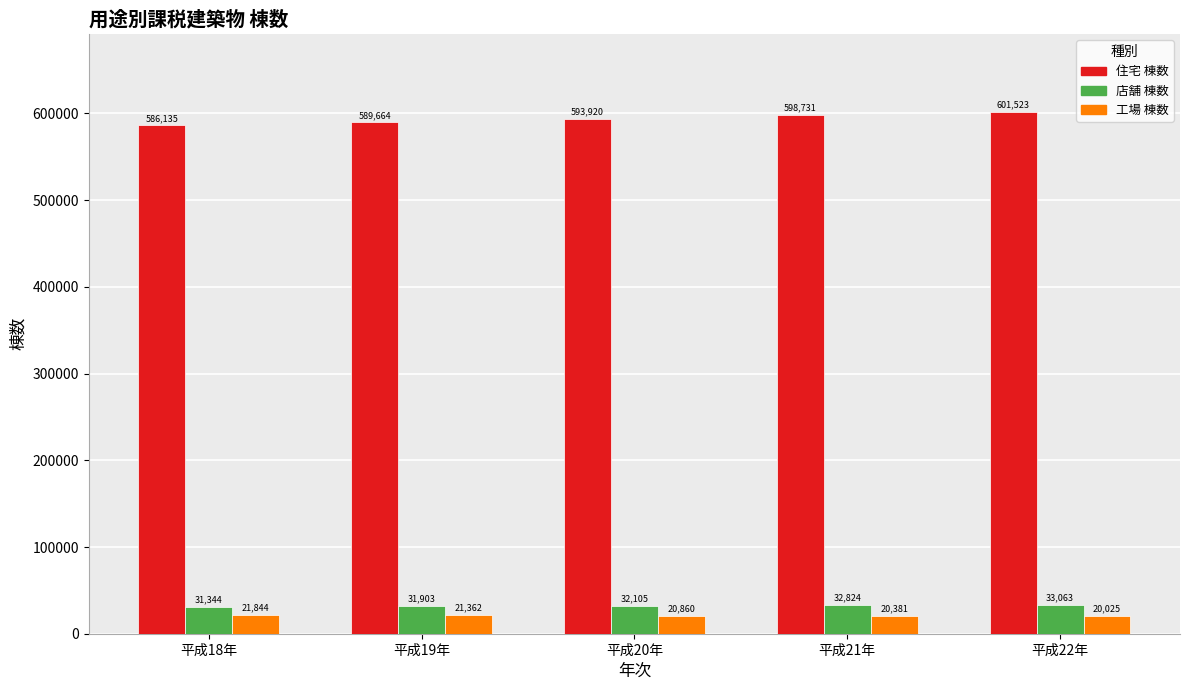

What is the difference between the 住宅 棟数 values at 平成22年 and 平成20年?

7603